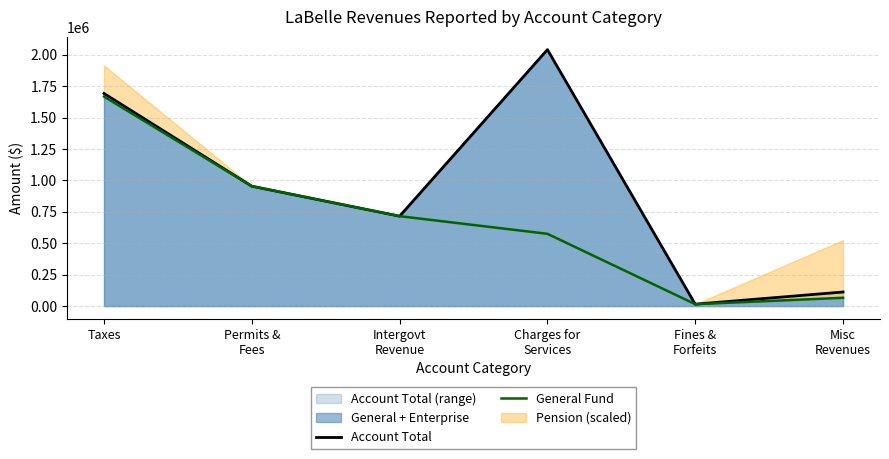

What is the sum of all General Fund values?

3995630